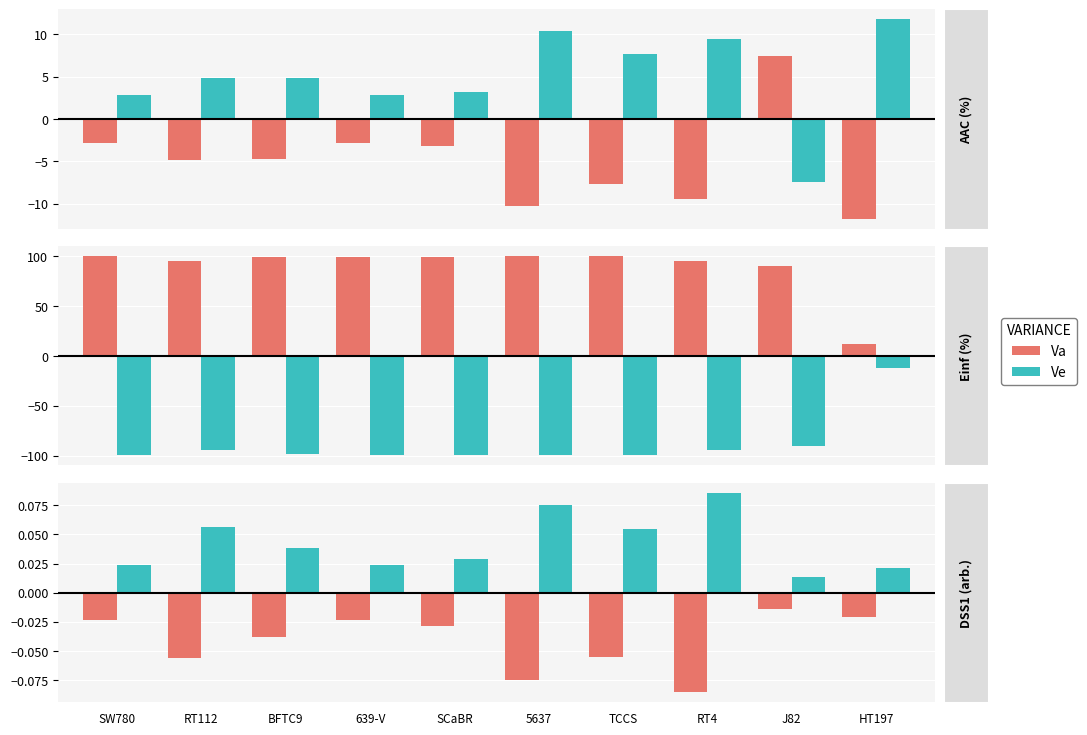

Which series changed the most between TCCS and J82?

Va